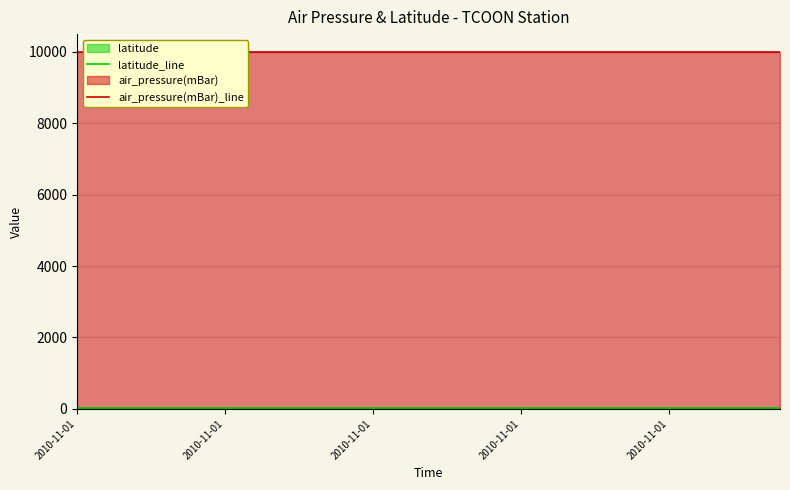

What is the highest value of the latitude_line series?

28.4